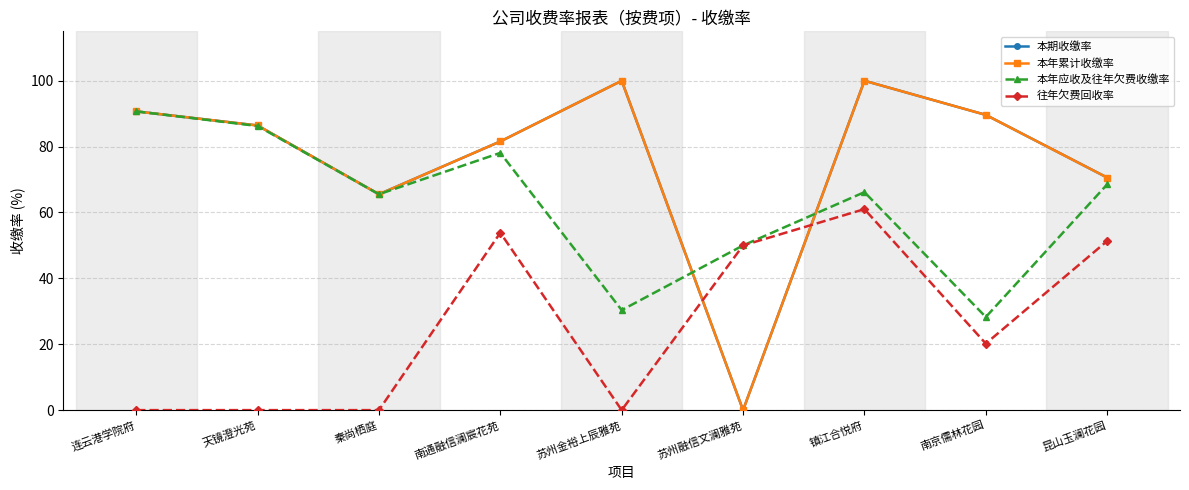

Is this an area chart (filled region under the line)?

No